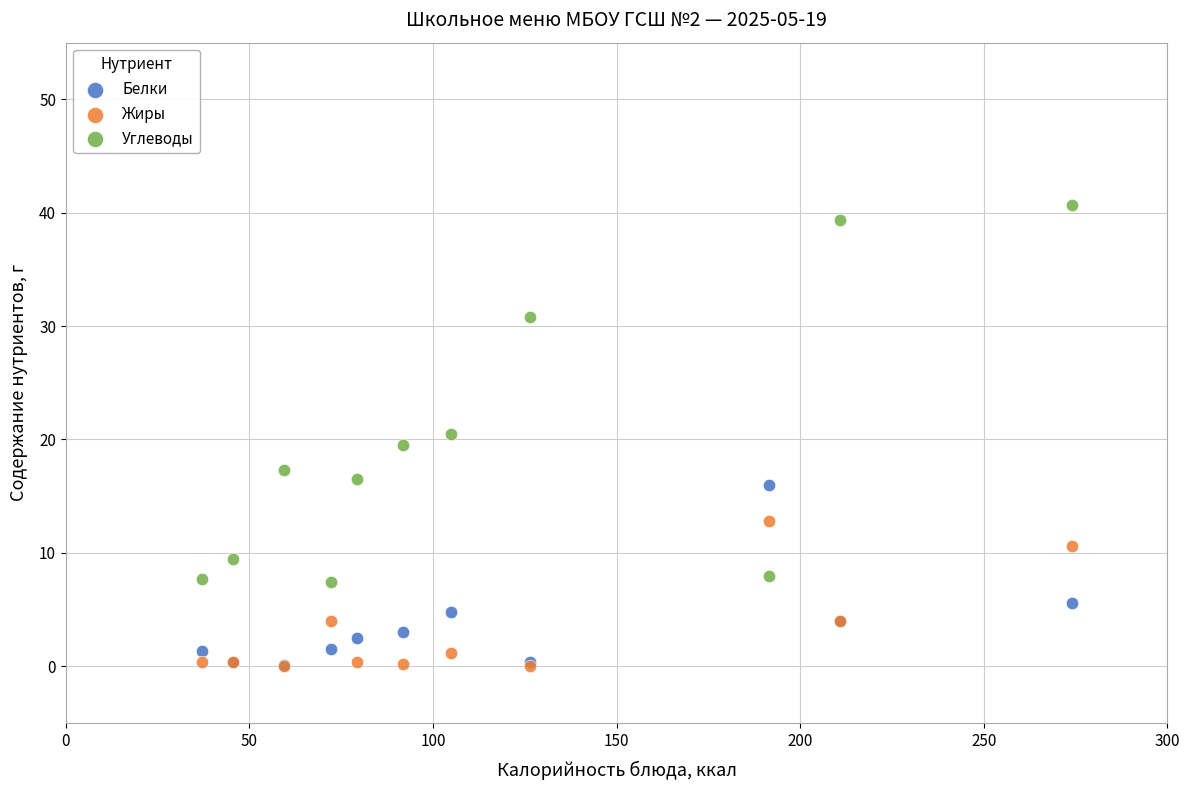

What are all the series names shown in the legend?

Белки, Жиры, Углеводы